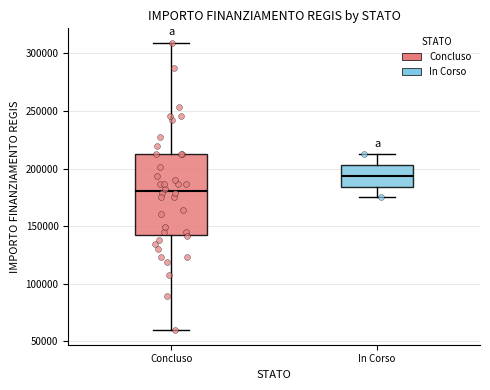

Reading left to right, read every box against the y-axis: the position of its median line, the range the box covers, and the ends of its whiskers. The values are not printed on the chart, so give them approximately, as read against the axis.

Concluso: median 180000, box 145000 to 210000, whiskers 60000 to 310000
In Corso: median 195000, box 185000 to 205000, whiskers 175000 to 210000